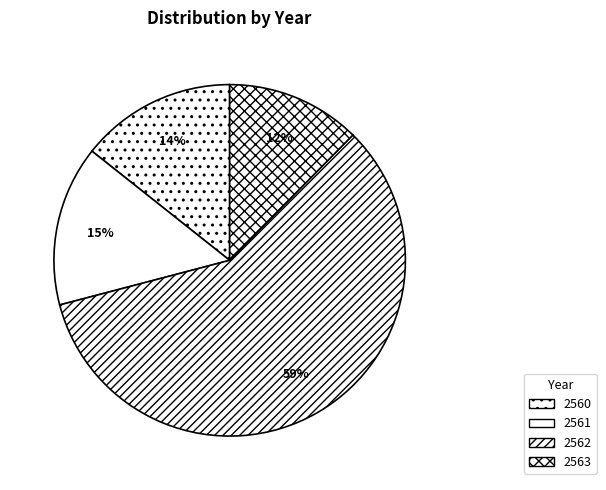

How many slices are in this pie chart?

4